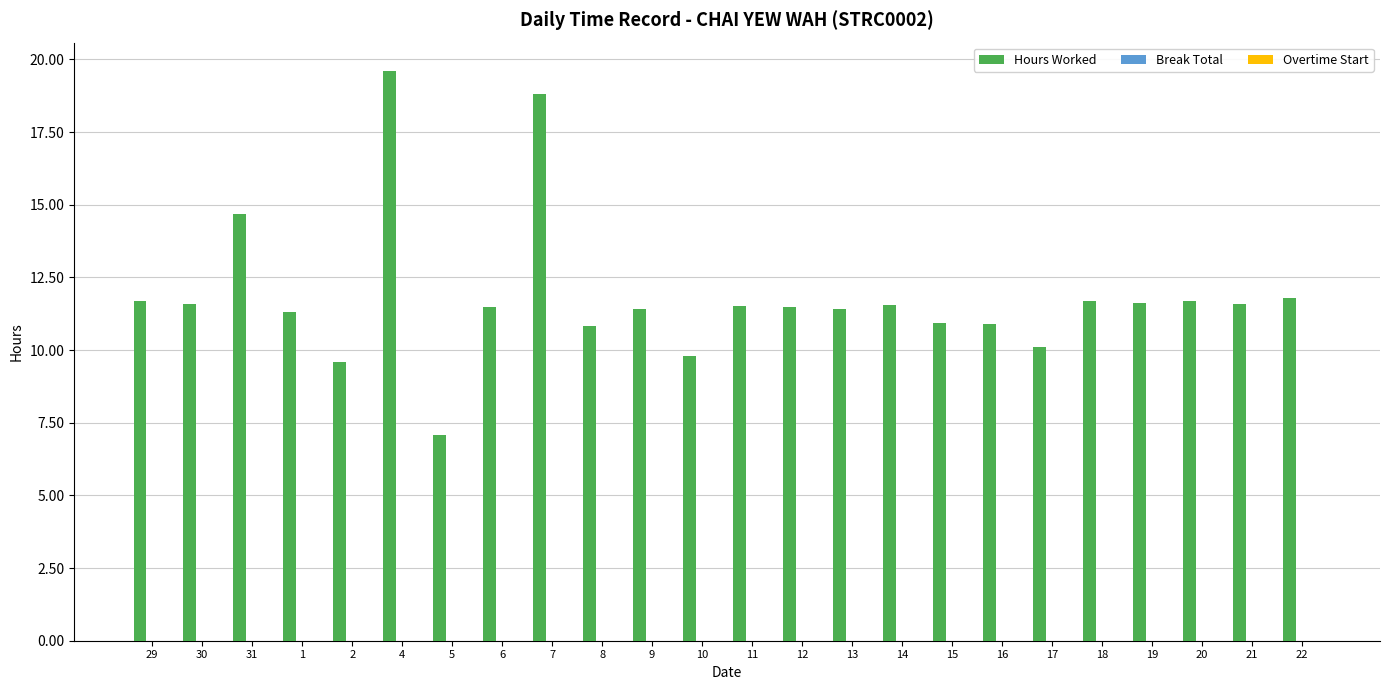

Which category has the highest value across all series?

4